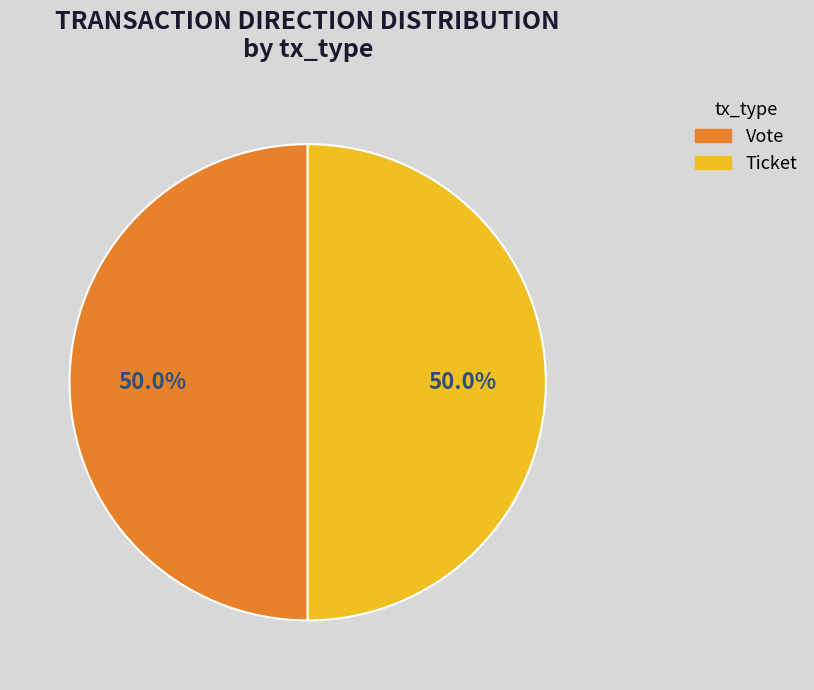

Combined, do Vote and Ticket account for over 50%?

Yes